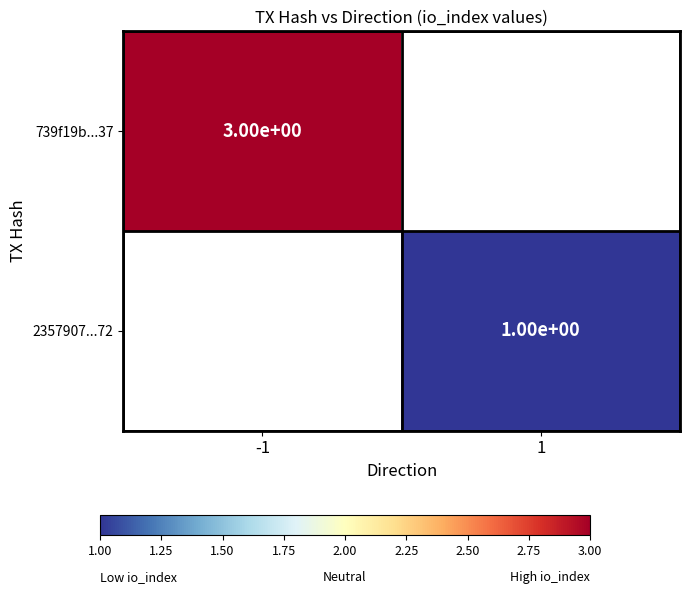

What is the maximum value shown in the chart?

3.0